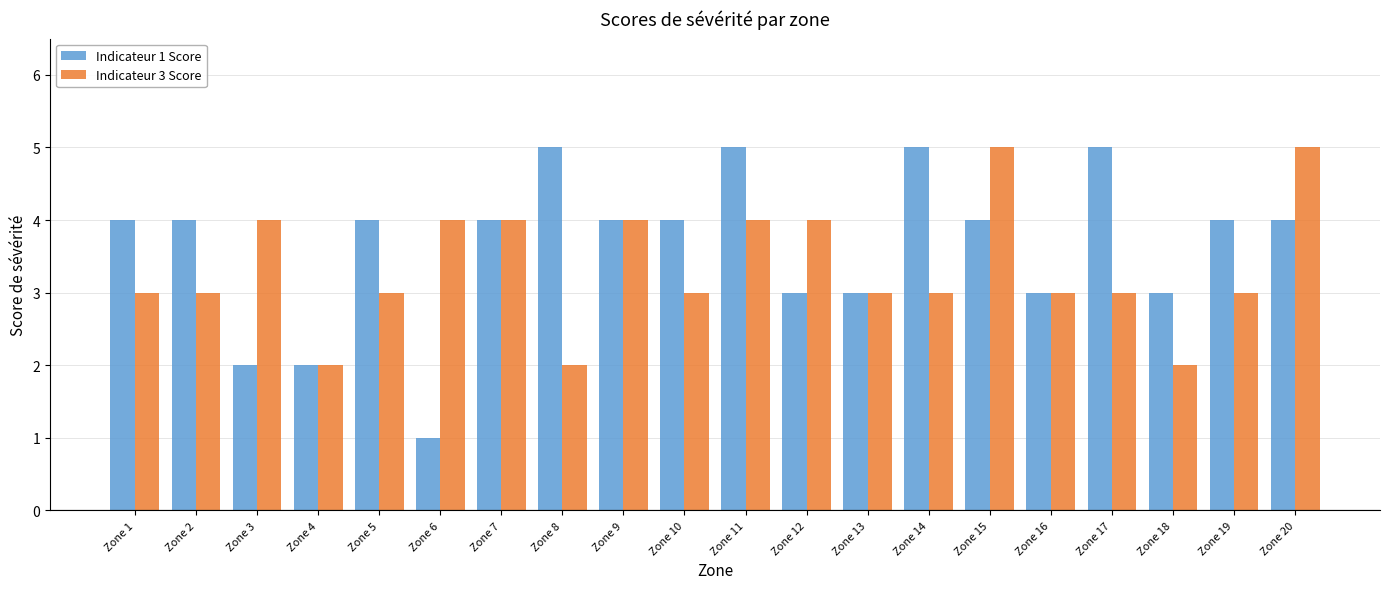

What is the minimum value for Indicateur 1 Score?

1